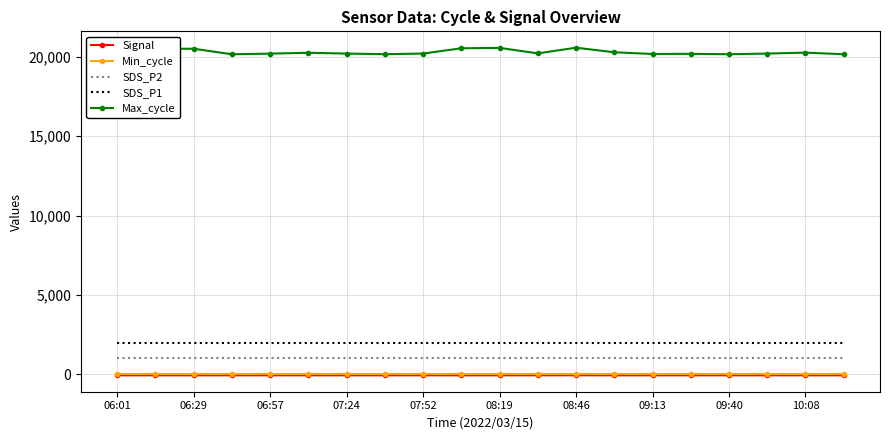

At how many categories does at least one series exceed 9029?

20